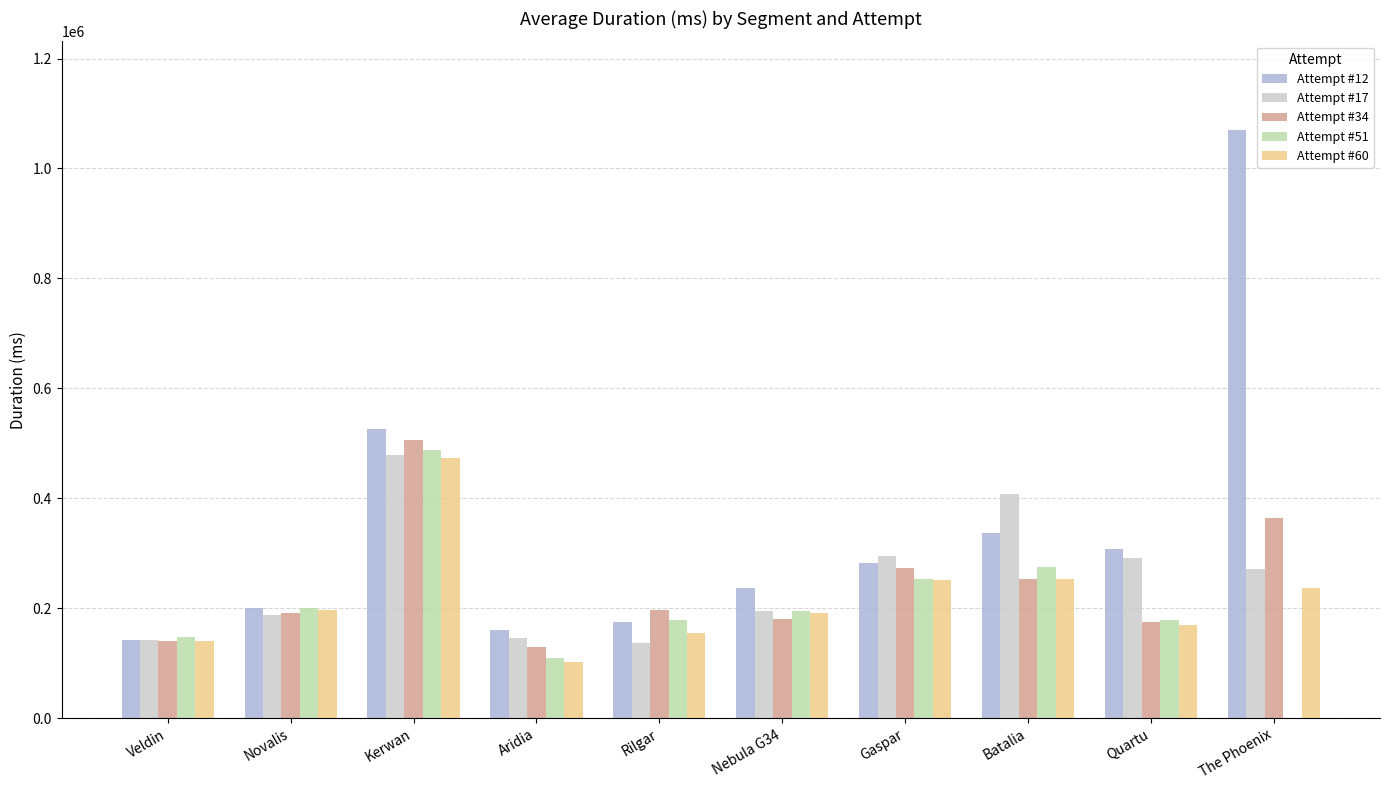

Count the number of categories in the chart.

10